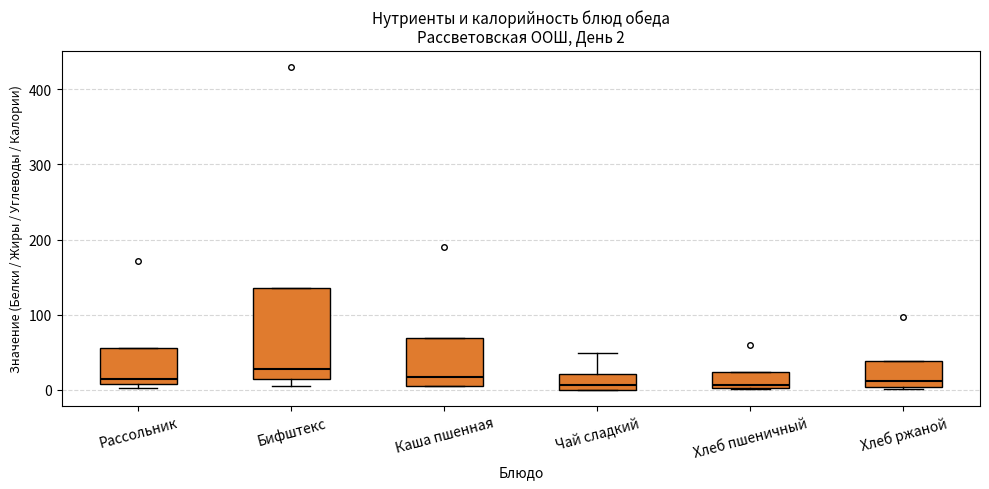

Which box is the tallest, from its lower edge to its upper edge?

Бифштекс